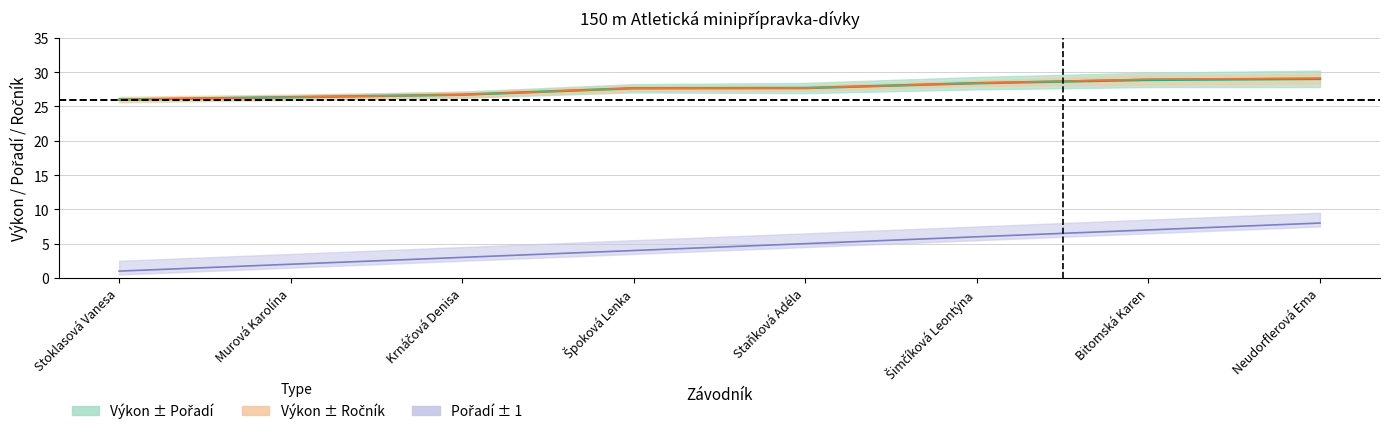

True or false: Pořadí and Výkon + Ročník offset intersect in this chart.

False